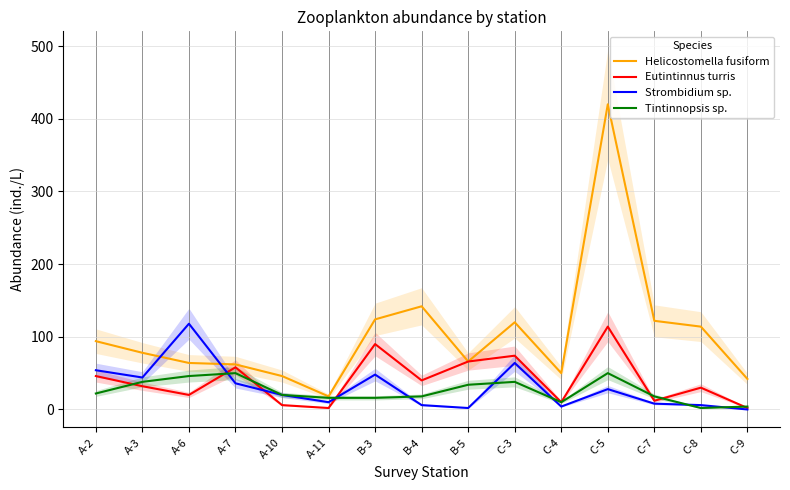

Which category has the lowest value across all series?

C-9